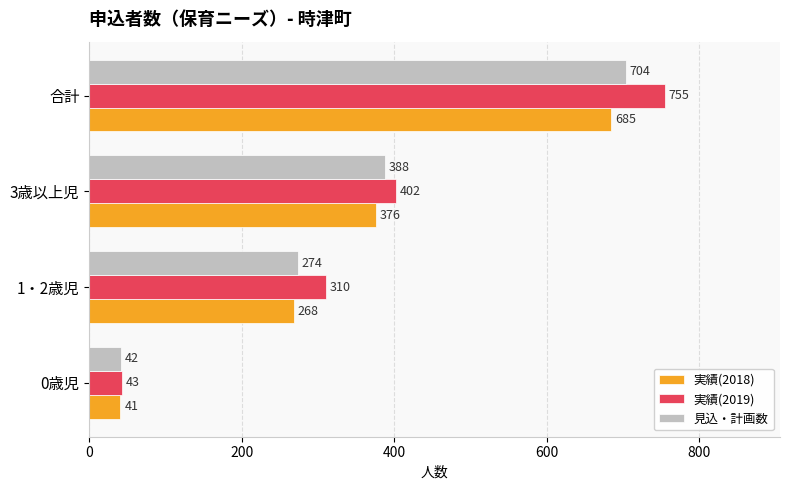

True or false: 見込・計画数 has a value of 42 at 0歳児.

True